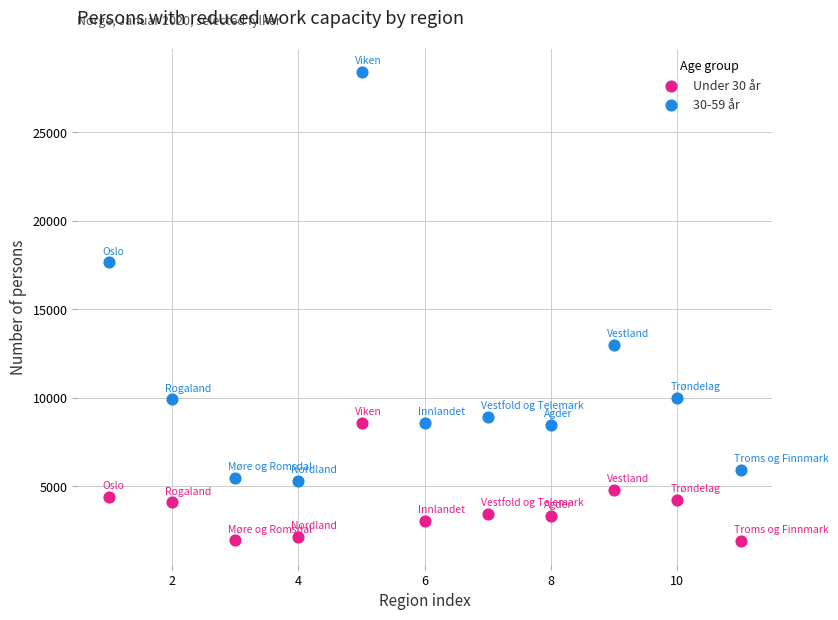

Across all data points, what is the range of X values (max minus min)?

10